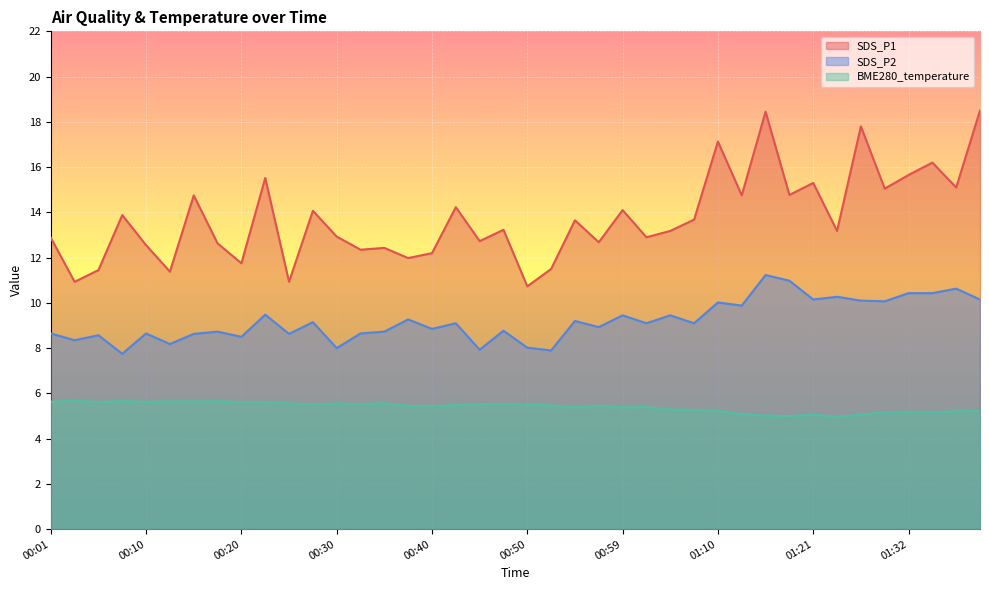

Reading right to left, list all the values displayed in this chart.

SDS_P1: 18.5	15.1	16.2	15.7	15.1	17.8	13.2	15.3	14.8	18.4	14.8	17.1	13.7	13.2	12.9	14.1	12.7	13.7	11.5	10.7	13.2	12.7	14.2	12.2	12.0	12.4	12.3	12.9	14.1	10.9	15.5	11.8	12.6	14.8	11.4	12.6	13.9	11.4	10.9	12.9
SDS_P2: 10.2	10.6	10.4	10.4	10.1	10.1	10.3	10.2	11.0	11.2	9.9	10.0	9.1	9.4	9.1	9.4	8.9	9.2	7.9	8.0	8.8	7.9	9.1	8.8	9.3	8.7	8.7	8.0	9.2	8.6	9.5	8.5	8.7	8.6	8.2	8.7	7.8	8.6	8.3	8.7
BME280_temperature: 5.2	5.2	5.2	5.2	5.2	5.1	5.0	5.1	5.0	5.0	5.1	5.2	5.3	5.3	5.4	5.4	5.5	5.4	5.5	5.5	5.5	5.5	5.5	5.4	5.5	5.6	5.5	5.6	5.5	5.6	5.6	5.6	5.7	5.6	5.7	5.6	5.7	5.6	5.7	5.6